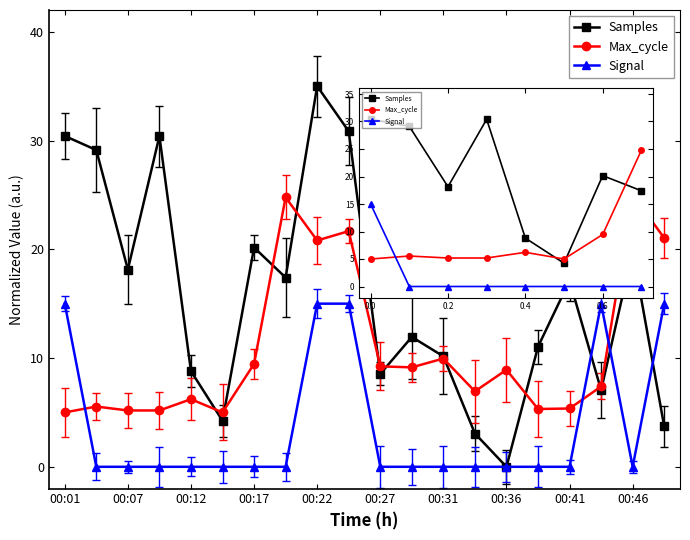

What is the sum of the Signal values at 00:01 and 00:27?

15.0